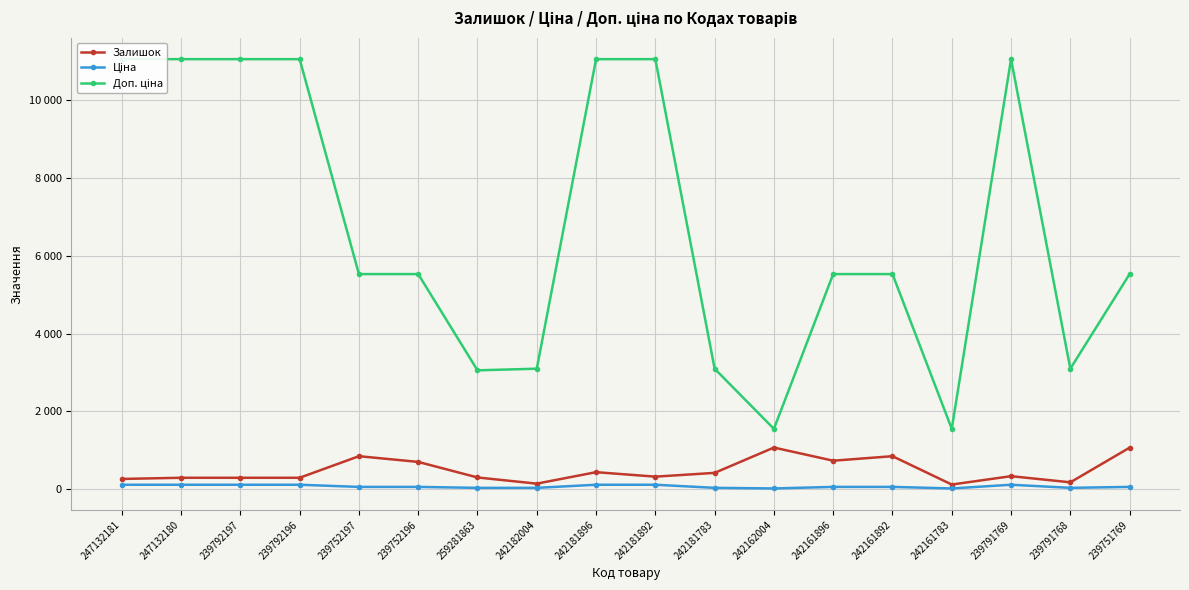

Rank the categories by Доп. ціна value from lowest to highest.

242162004, 242161783, 259281863, 242182004, 242181783, 239791768, 239752197, 239752196, 242161896, 242161892, 239751769, 247132181, 247132180, 239792197, 239792196, 242181896, 242181892, 239791769